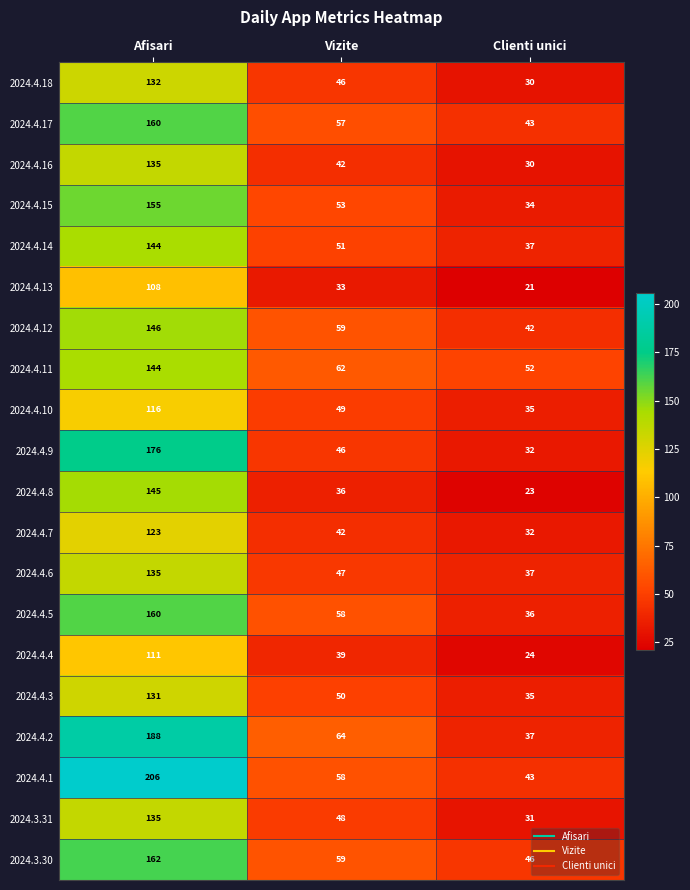

At how many categories does at least one series exceed 44?

3